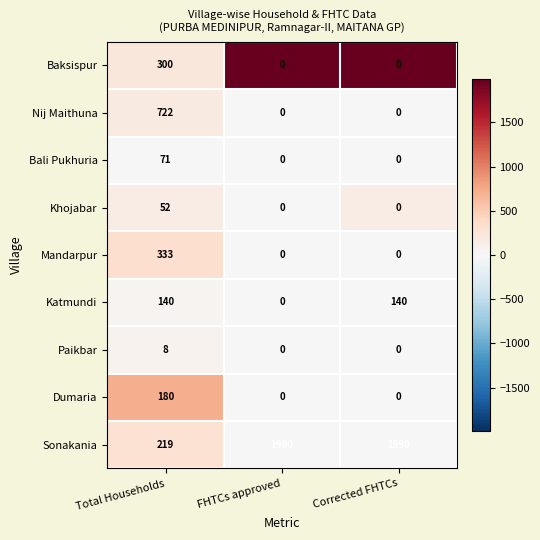

How many categories are shown in the chart?

3